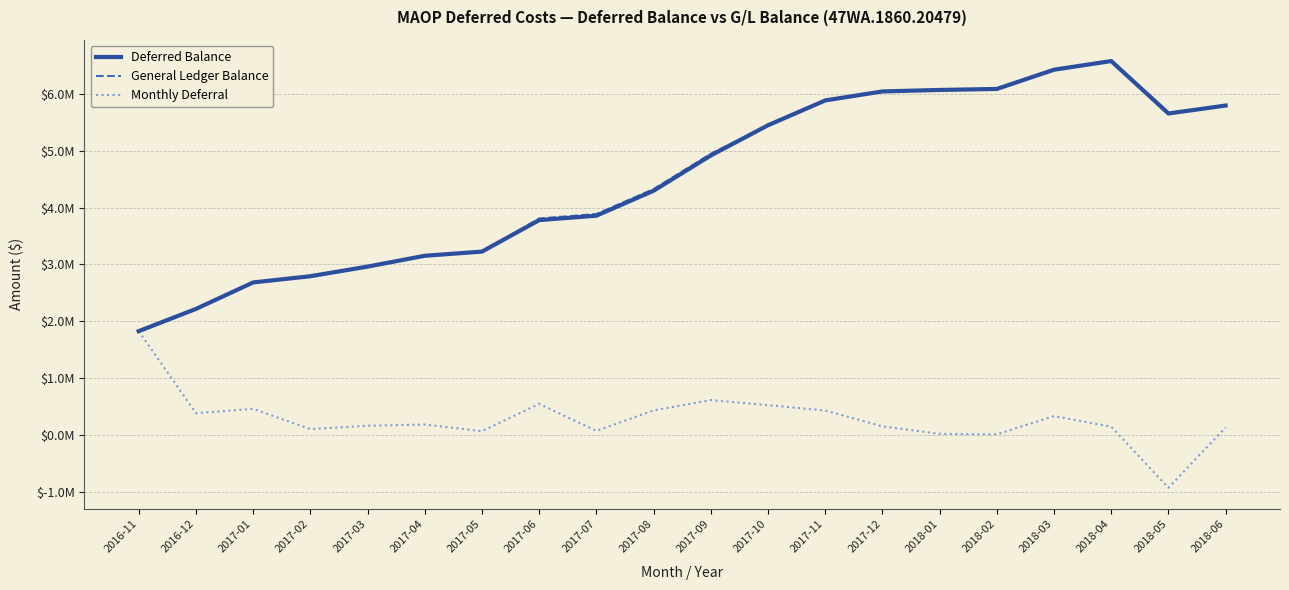

Does the chart have visible grid lines?

Yes